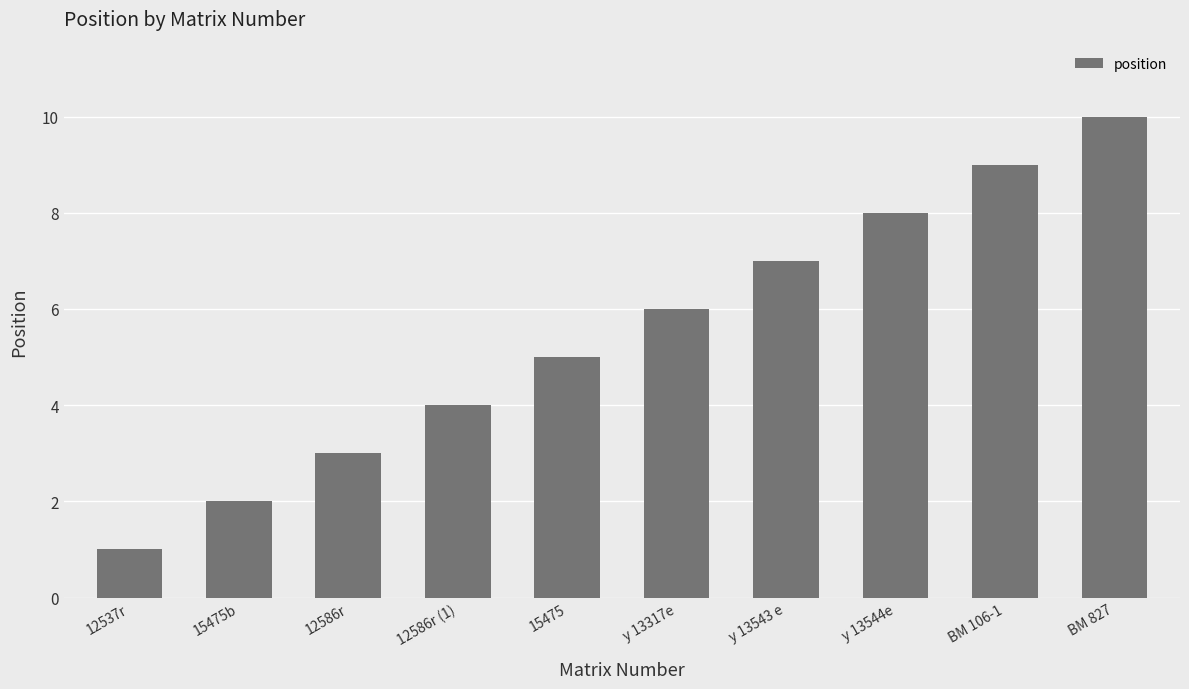

True or false: the data shows 4 at 12586r (1).

True